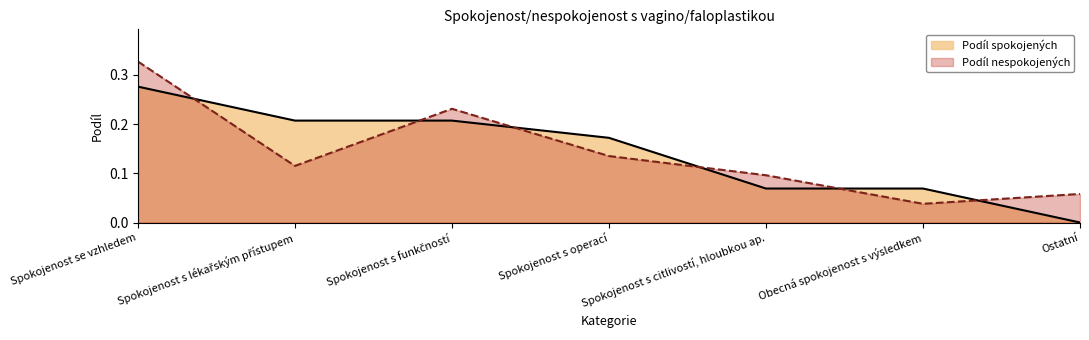

Reading right to left, extract all data points from this chart.

Podíl spokojených: 0.0	0.1	0.1	0.2	0.2	0.2	0.3
Podíl nespokojených: 0.1	0.0	0.1	0.1	0.2	0.1	0.3